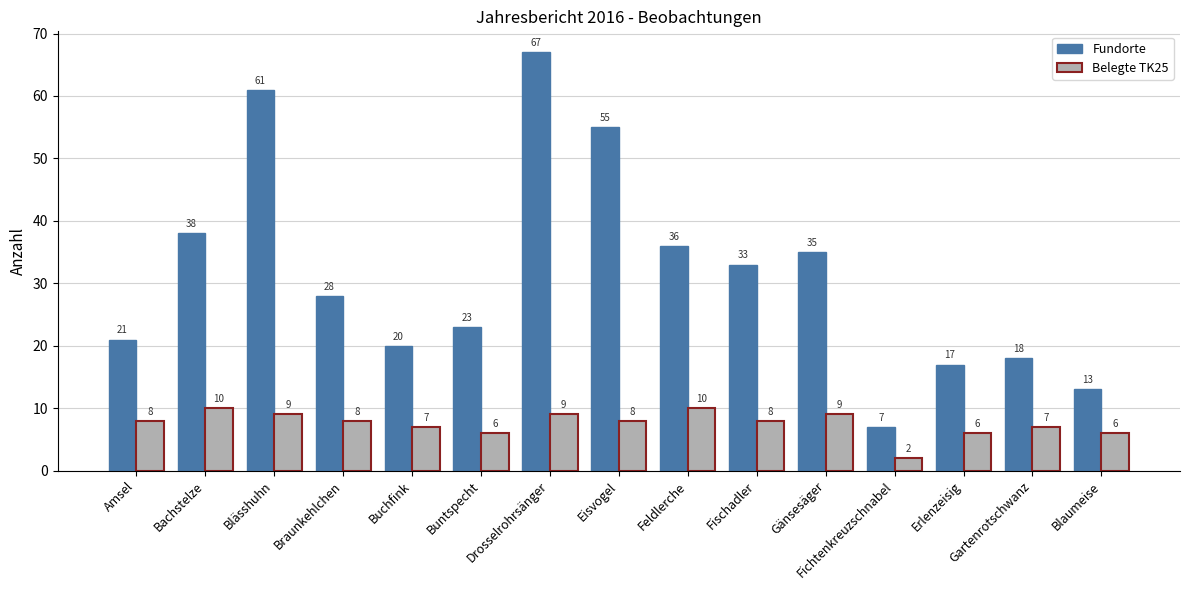

The Fundorte series shows 61 at Blässhuhn. True or false?

True